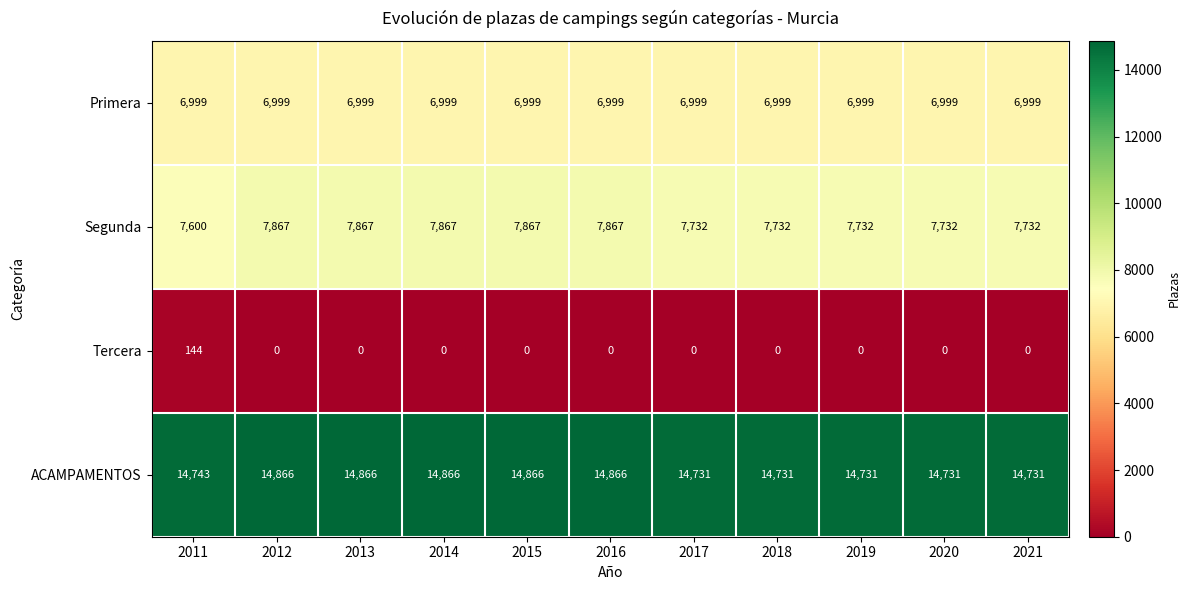

The value of ACAMPAMENTOS at 2019 is 5491. True or false?

False